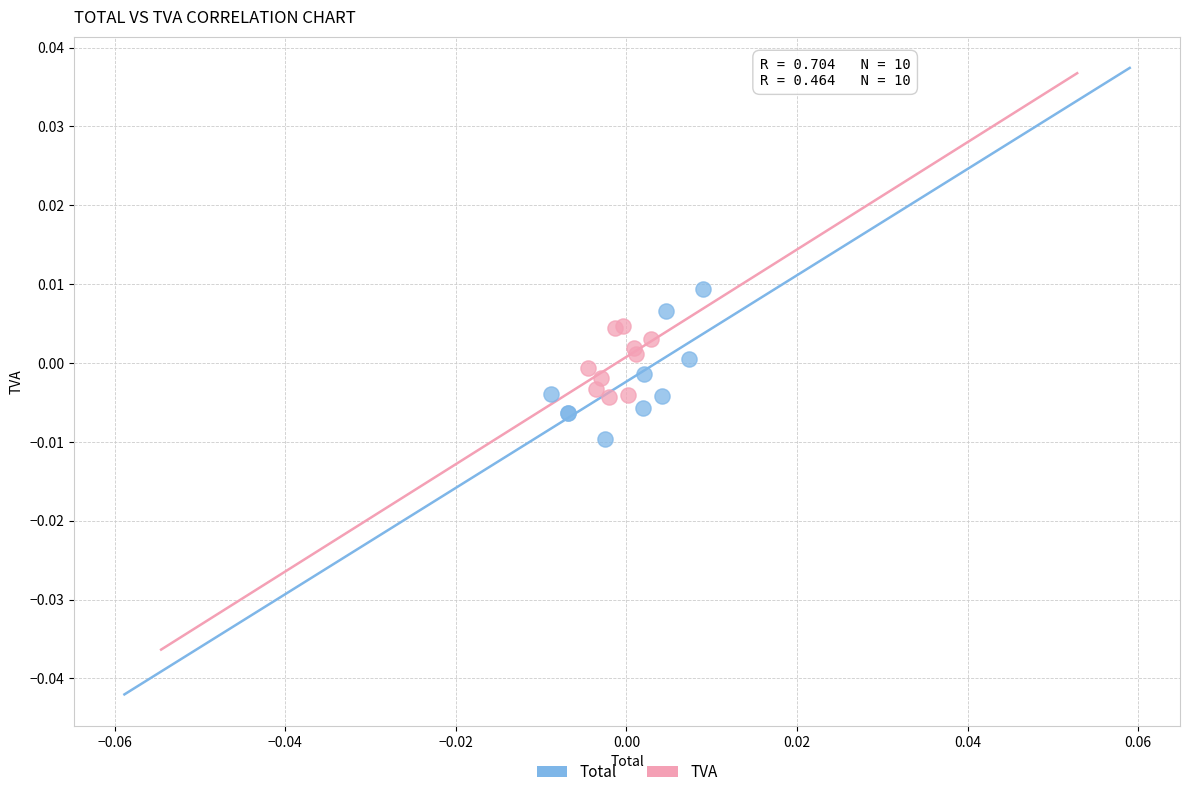

Which series contains the lowest Y value?

Total